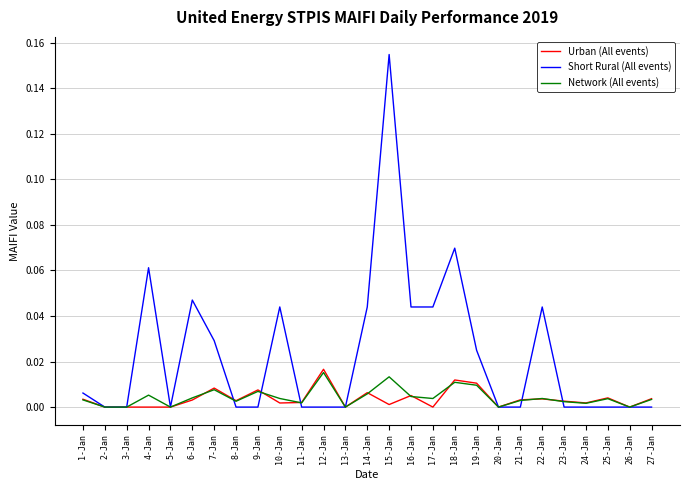

What are all the series names shown in the legend?

Urban (All events), Short Rural (All events), Network (All events)